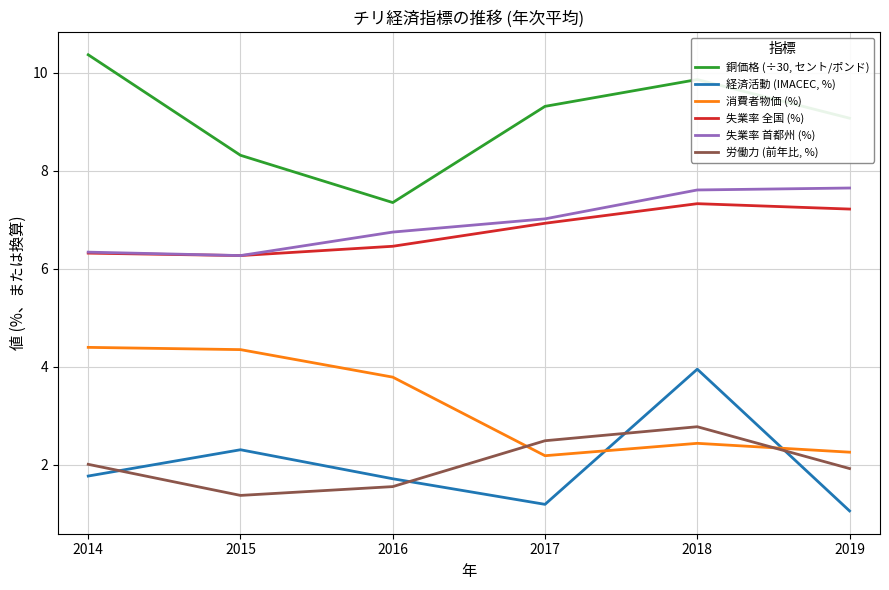

The value of 銅価格 (÷30, セント/ポンド) at 2014 is 14.9. True or false?

False